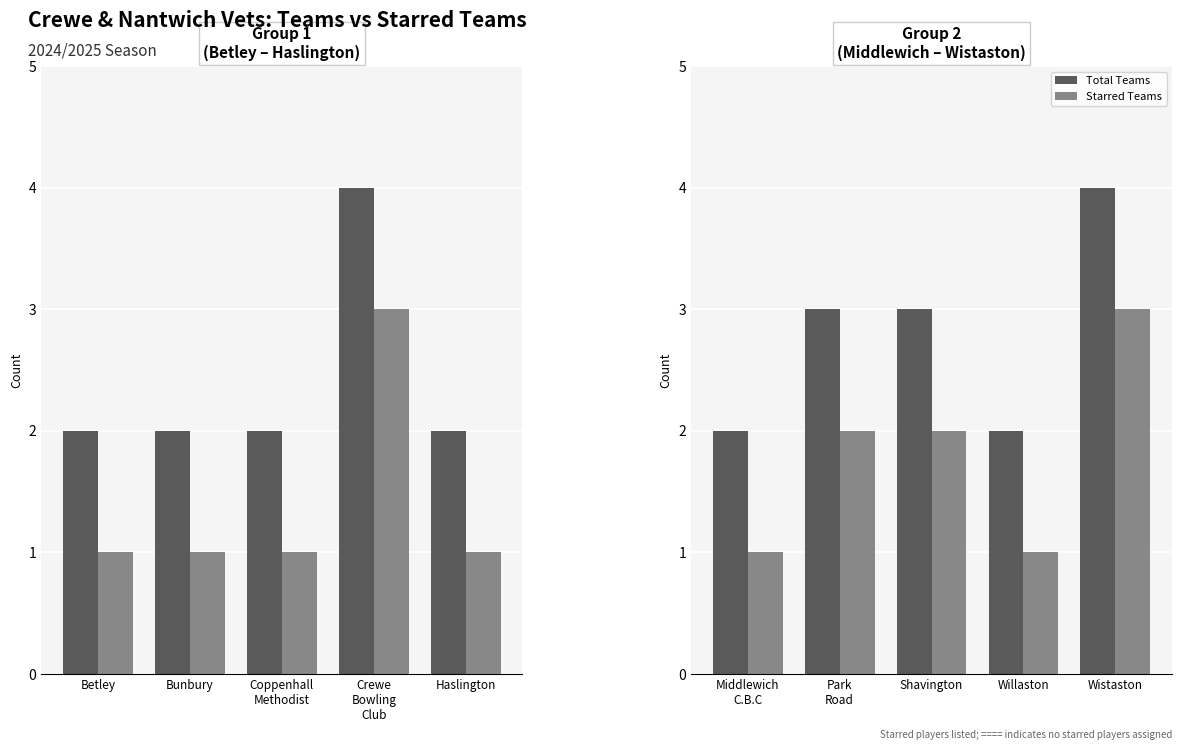

How many data points in Starred Teams are above 2?

1